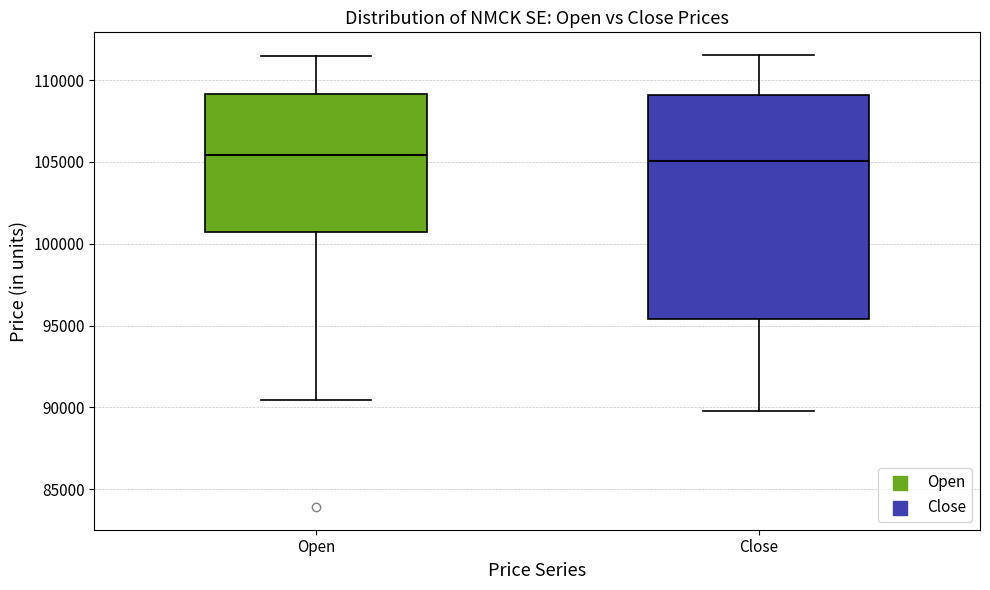

Reading left to right, read every box against the y-axis: the position of its median line, the range the box covers, and the ends of its whiskers. The values are not printed on the chart, so give them approximately, as read against the axis.

Open: median 105500, box 100500 to 109000, whiskers 90500 to 111500
Close: median 105000, box 95500 to 109000, whiskers 90000 to 111500